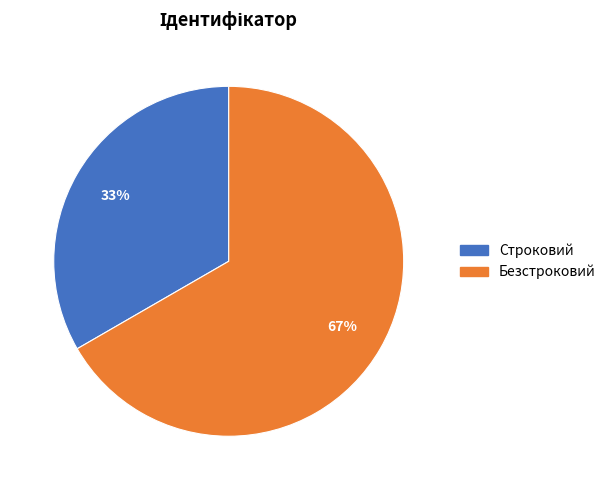

To the nearest percent, what is the combined percentage of Безстроковий and Строковий?

100%